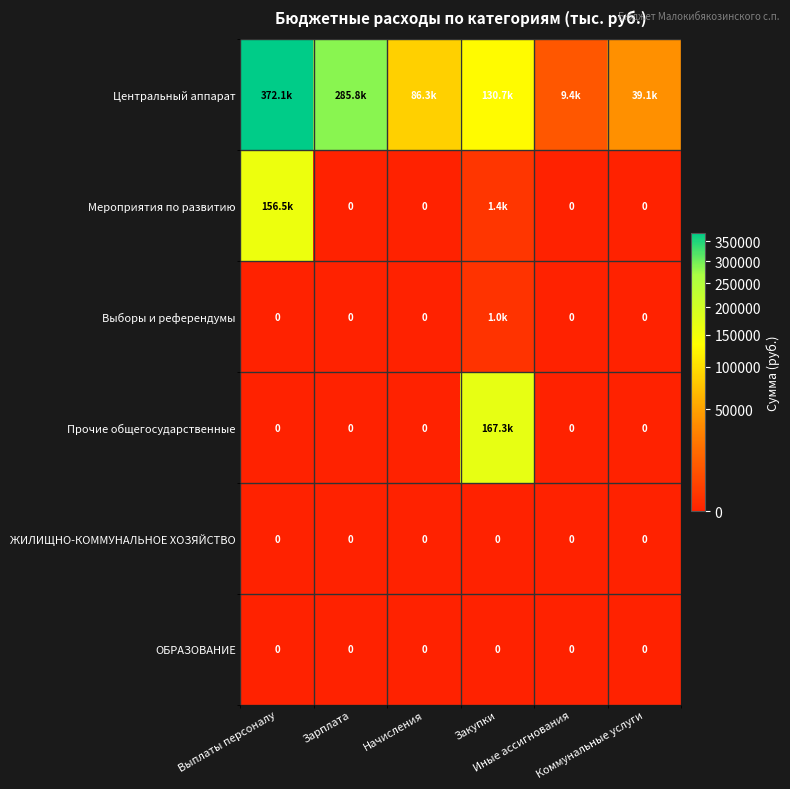

What is the difference between the second highest and second lowest values in the Мероприятия по развитию series?

1390.0